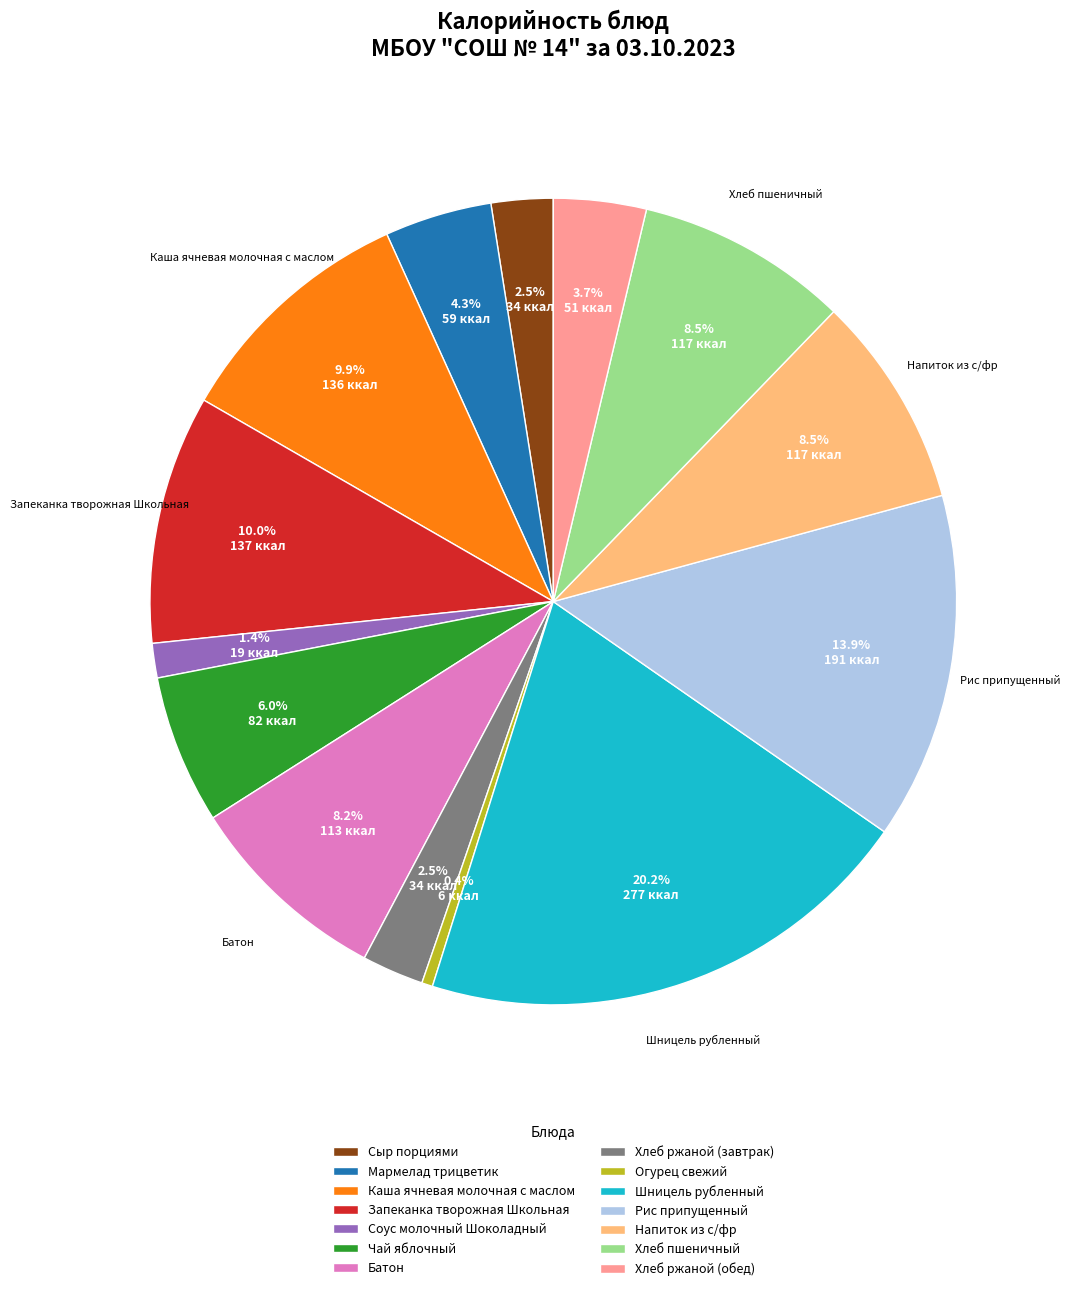

Is it true that Рис припущенный is 21% of the pie?

False